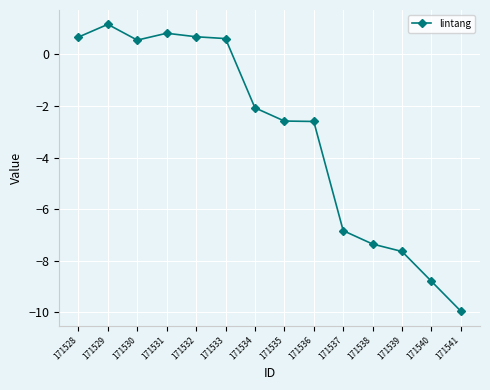

Where is the first local maximum?

171529